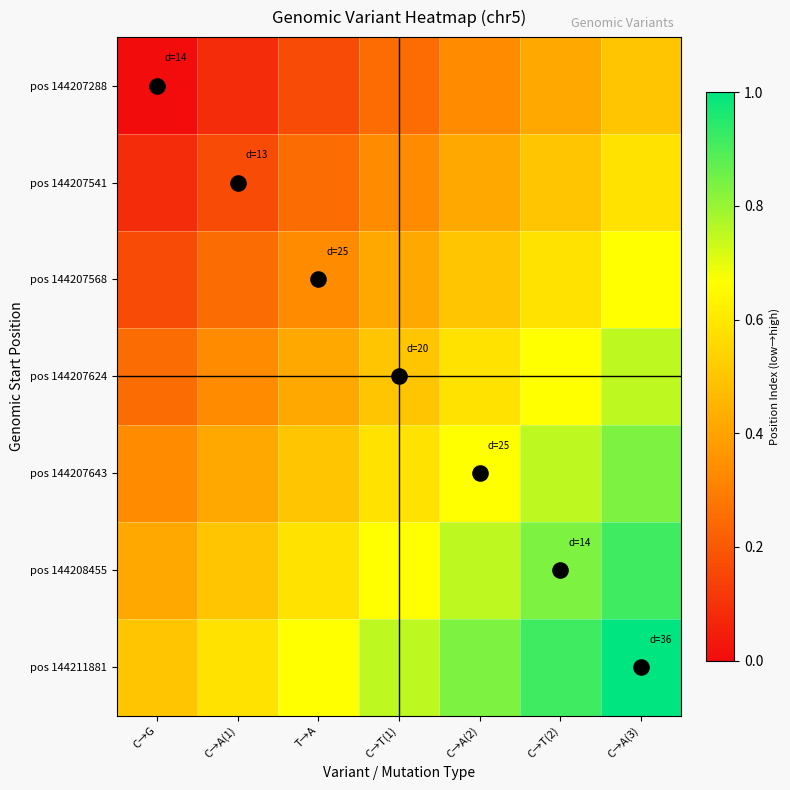

Rank the series by their average value, from highest to lowest.

pos 144211881, pos 144208455, pos 144207643, pos 144207624, pos 144207568, pos 144207541, pos 144207288